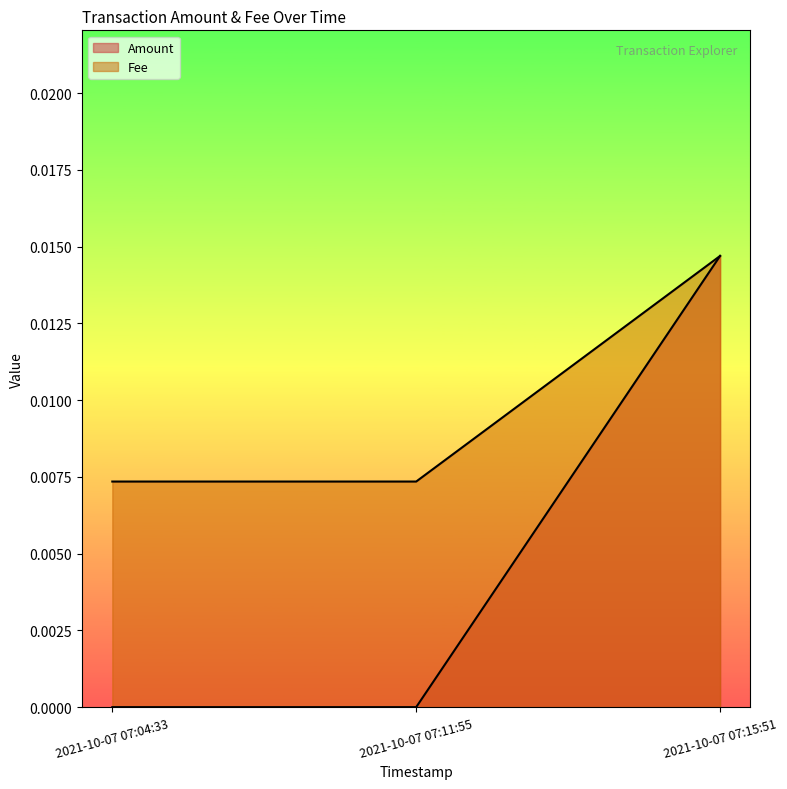

Which series has the largest total across all categories?

Fee